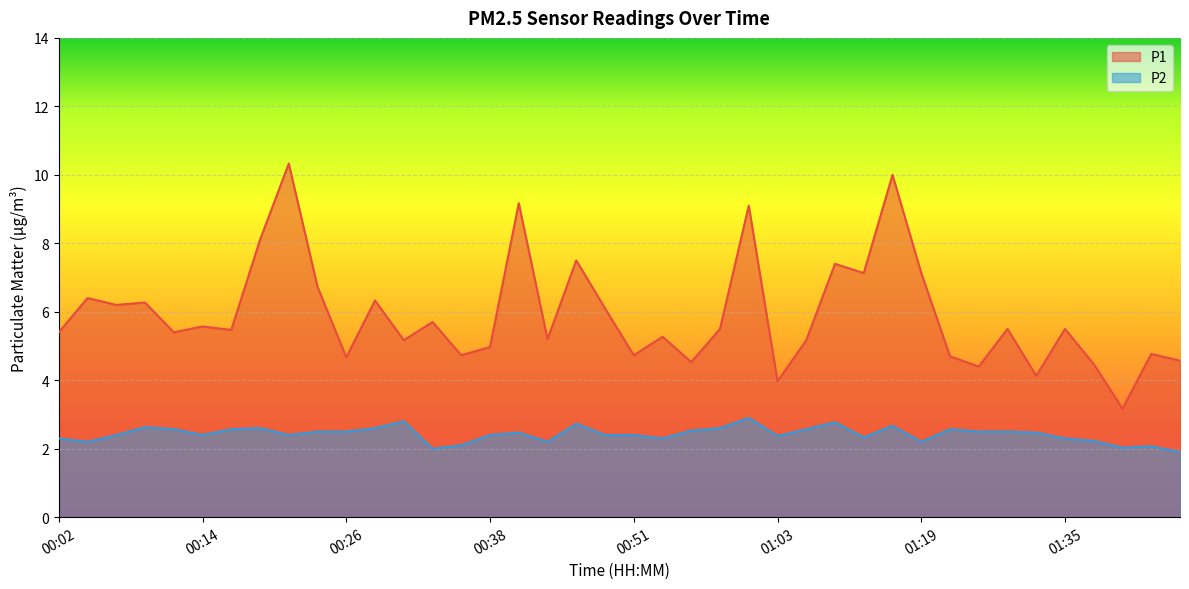

What is the total value across all series at 01:14?

9.5